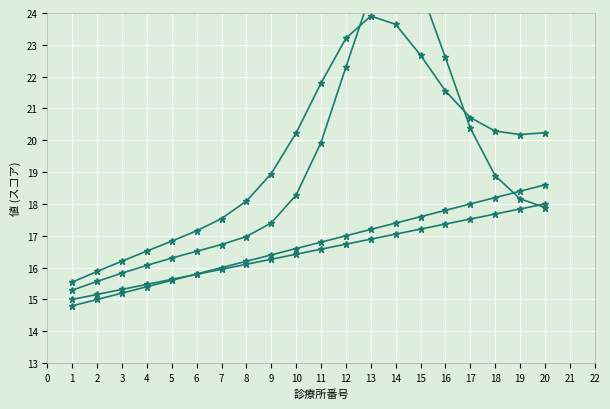

Which series has the largest total across all categories?

診療所グループD